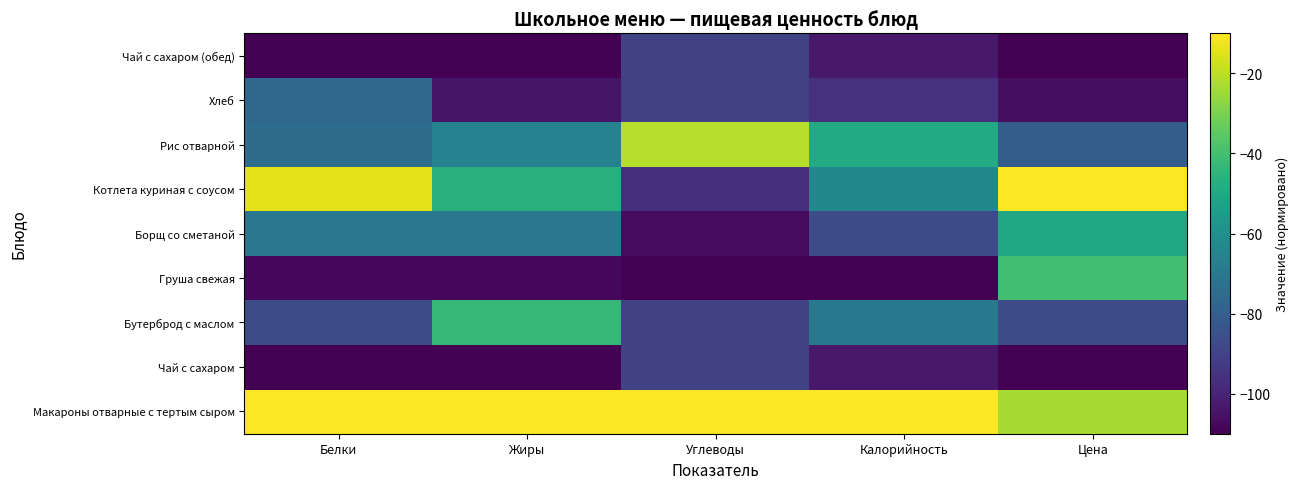

Reading left to right, list all the values displayed in this chart.

Макароны отварные с тертым сыром: Белки=-10.0	Жиры=-10.0	Углеводы=-10.0	Калорийность=-10.0	Цена=-23.2
Чай с сахаром: Белки=-110.0	Жиры=-110.0	Углеводы=-90.6	Калорийность=-103.0	Цена=-110.0
Бутерброд с маслом: Белки=-87.1	Жиры=-43.3	Углеводы=-90.6	Калорийность=-69.4	Цена=-86.7
Груша свежая: Белки=-107.9	Жиры=-107.8	Углеводы=-110.0	Калорийность=-110.0	Цена=-40.3
Борщ со сметаной: Белки=-70.4	Жиры=-70.1	Углеводы=-107.2	Калорийность=-86.8	Цена=-50.2
Котлета куриная с соусом: Белки=-14.2	Жиры=-47.0	Углеводы=-96.2	Калорийность=-63.1	Цена=-10.0
Рис отварной: Белки=-74.6	Жиры=-65.8	Углеводы=-21.0	Калорийность=-48.7	Цена=-80.4
Хлеб: Белки=-76.7	Жиры=-104.2	Углеводы=-90.6	Калорийность=-95.6	Цена=-106.5
Чай с сахаром (обед): Белки=-110.0	Жиры=-110.0	Углеводы=-90.6	Калорийность=-103.0	Цена=-110.0